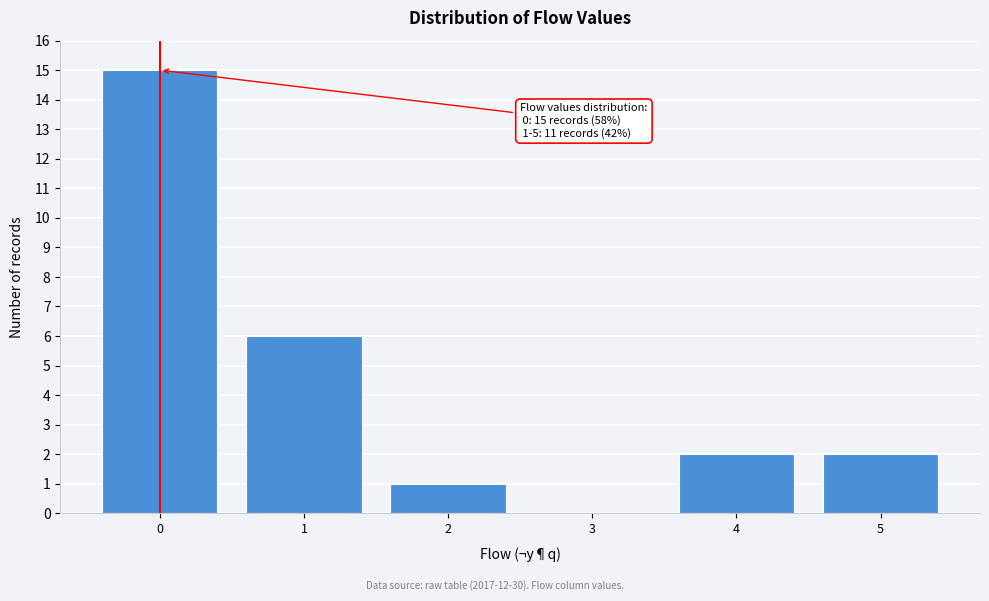

Reading right to left, list all the values displayed in this chart.

5=2	4=2	3=0	2=1	1=6	0=15